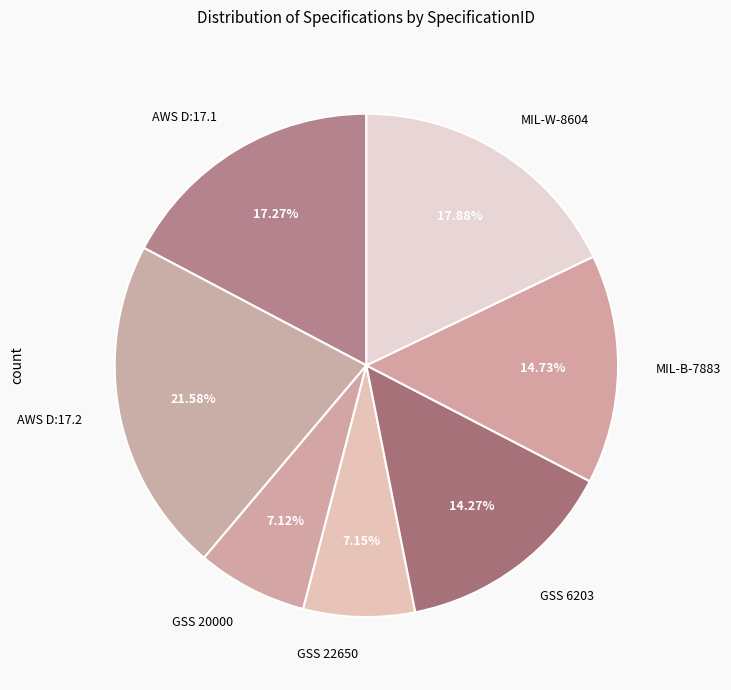

Approximately how many times larger is the value at GSS 22650 compared to MIL-W-8604?

0.4